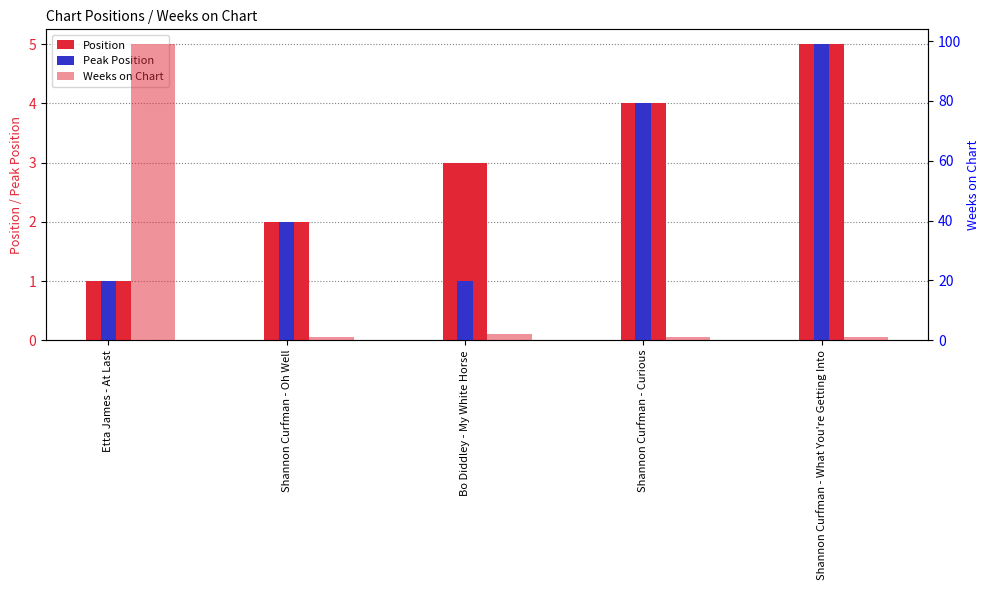

Is the value of Position at Shannon Curfman - Oh Well greater than the value of Weeks on Chart at Shannon Curfman - Oh Well?

Yes